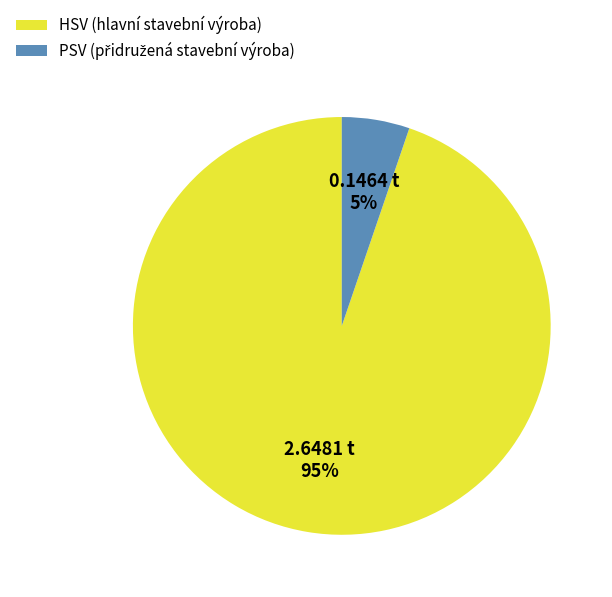

The HSV (hlavní stavební výroba) slice represents 99% of the pie. True or false?

False